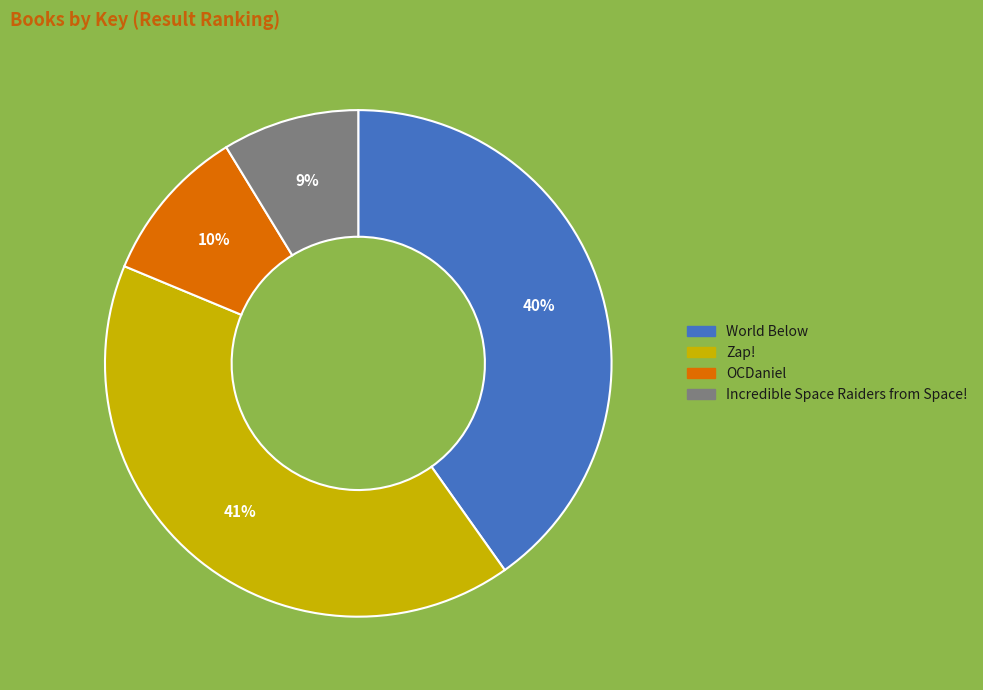

Which slice is the smallest?

Incredible Space Raiders from Space!